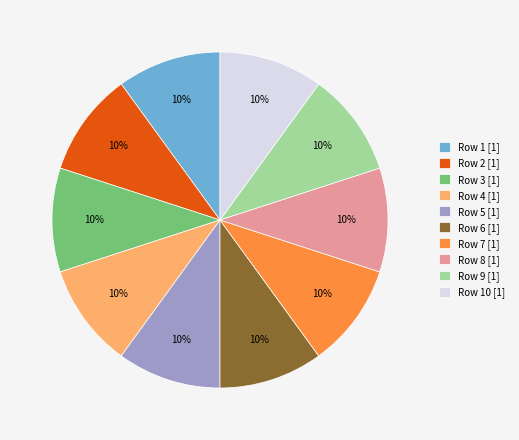

To the nearest percent, what is the average slice percentage?

10%